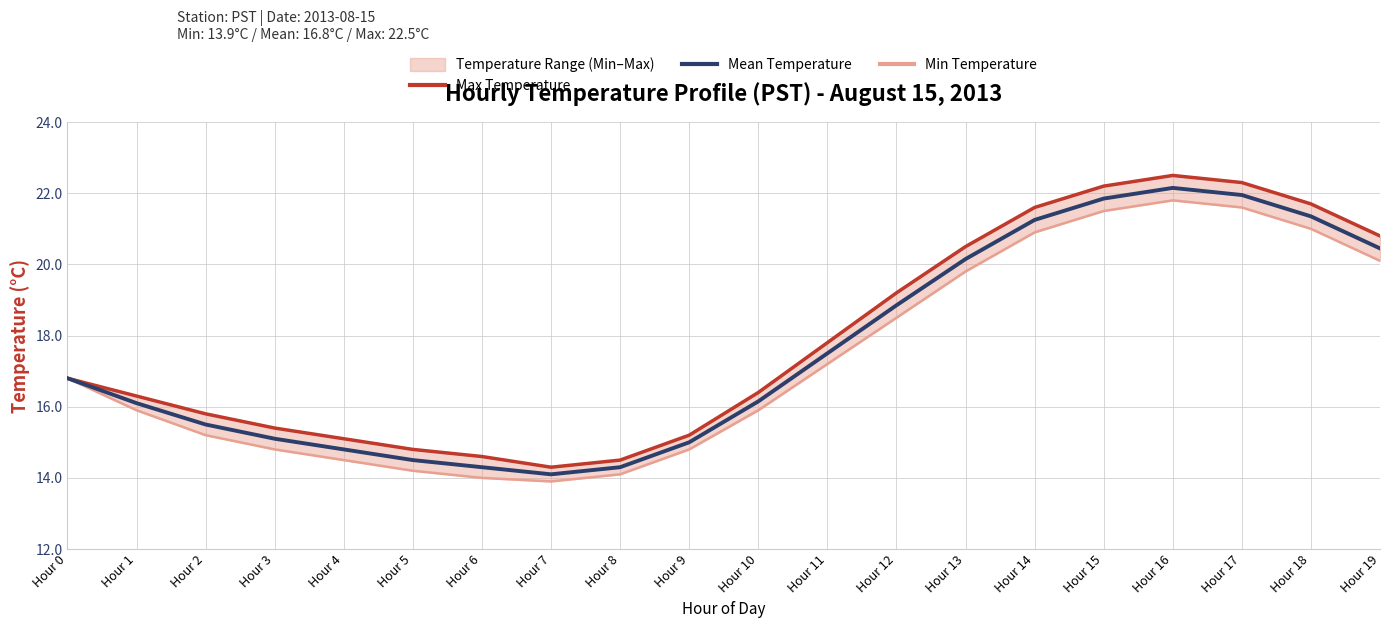

Does the chart have visible grid lines?

Yes